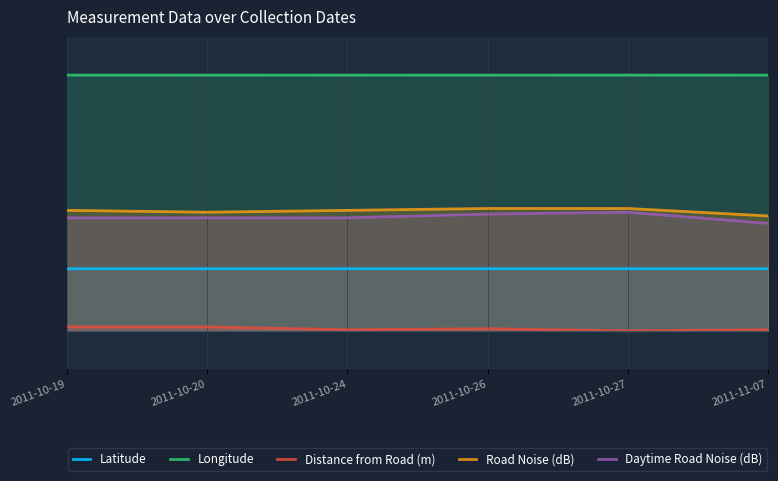

What are all the series names shown in the legend?

Latitude, Longitude, Distance from Road (m), Road Noise (dB), Daytime Road Noise (dB)